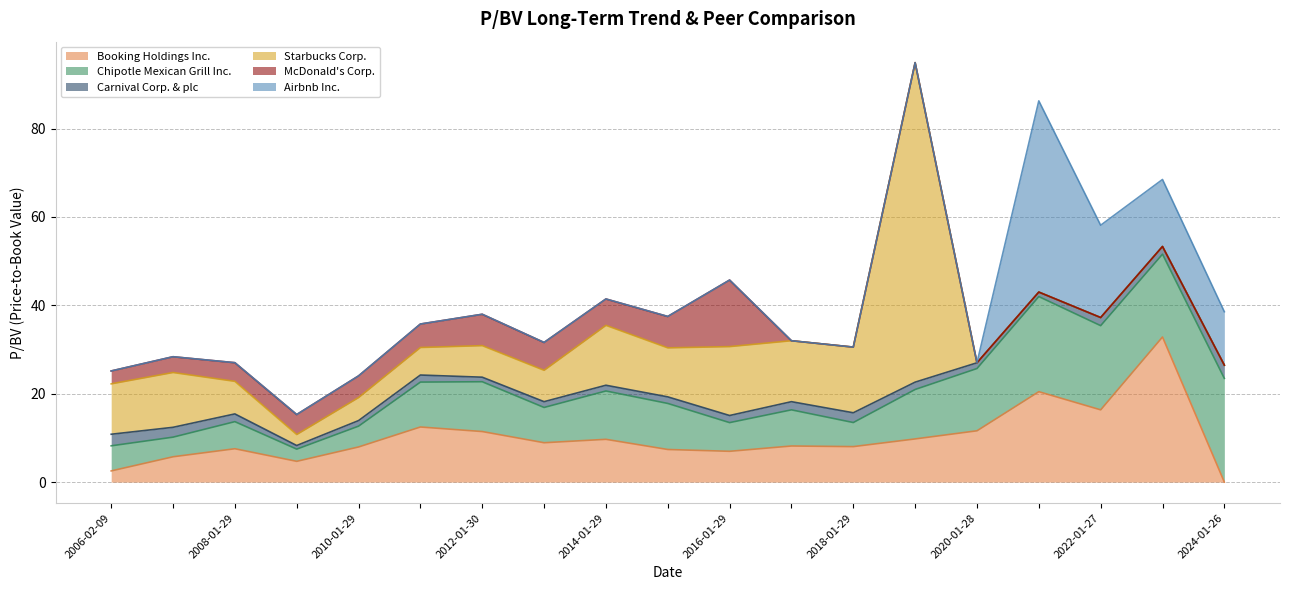

What is the total value across all series at 2012-01-30?

15.3